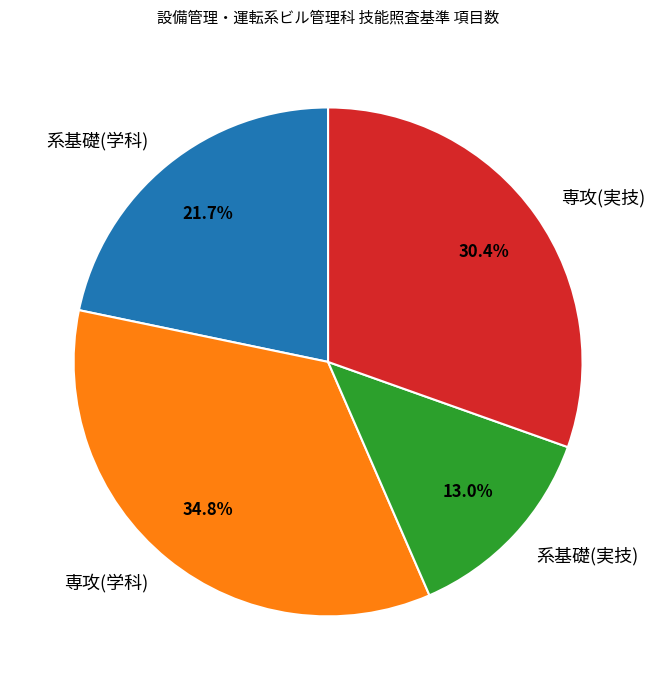

Is there any slice that represents more than half of the pie?

No